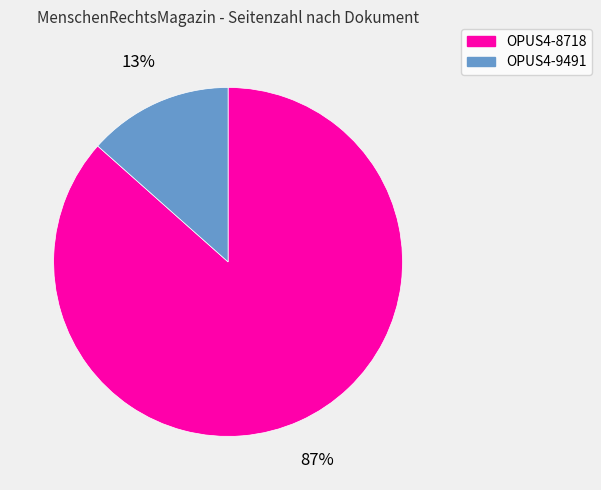

Does any single category account for the majority?

Yes